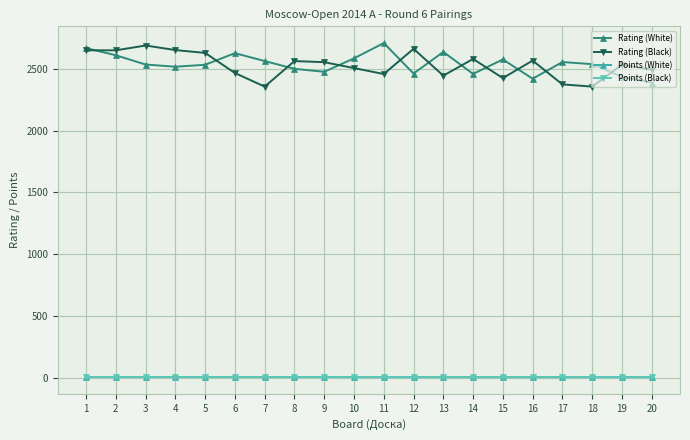

Is the value of Points (White) at 11 greater than the value of Rating (White) at 19?

No